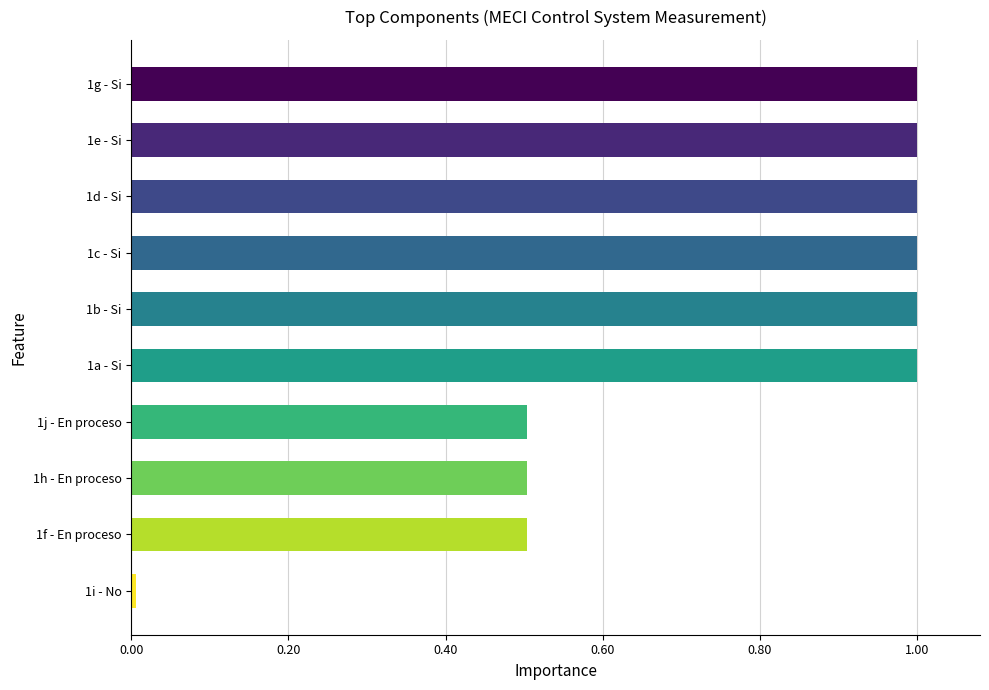

What is the difference between the maximum and minimum values?

1.0